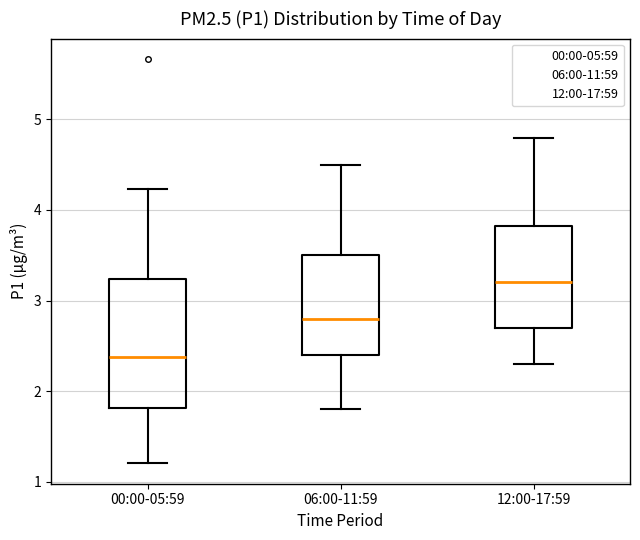

Which box has the lowest median line?

00:00-05:59